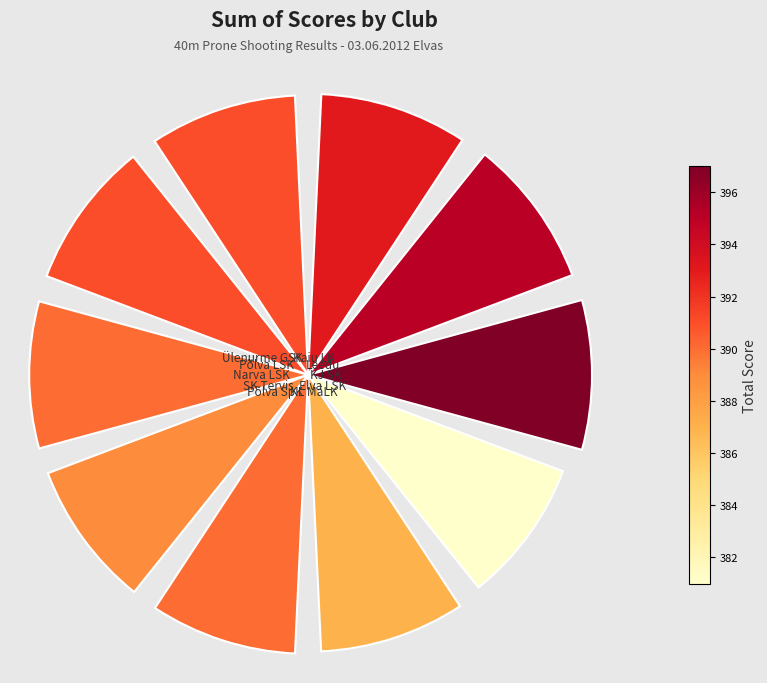

How many segments does this pie chart have?

10